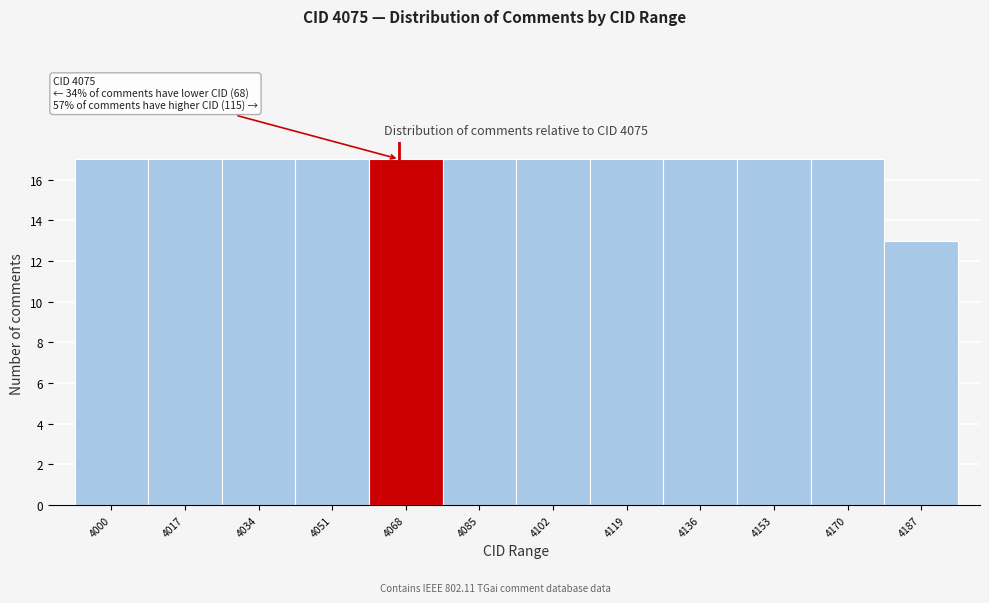

Reading right to left, what are all the values shown in this chart?

4187=13	4170=17	4153=17	4136=17	4119=17	4102=17	4085=17	4068=17	4051=17	4034=17	4017=17	4000=17